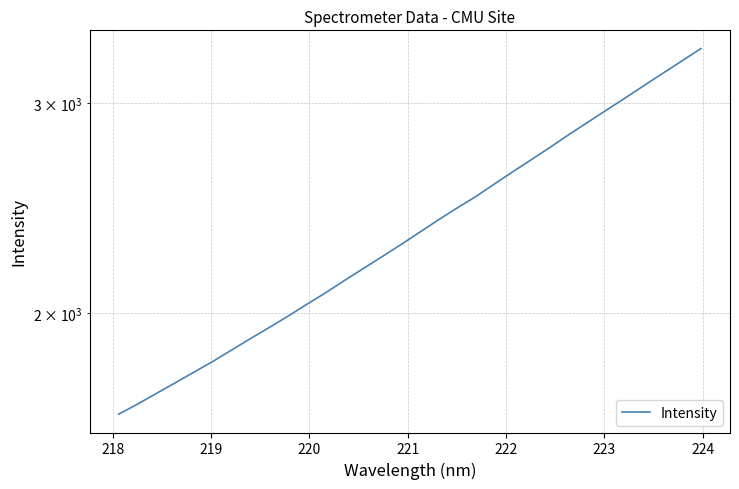

What is the value of the 26th point from the left?

2892.7